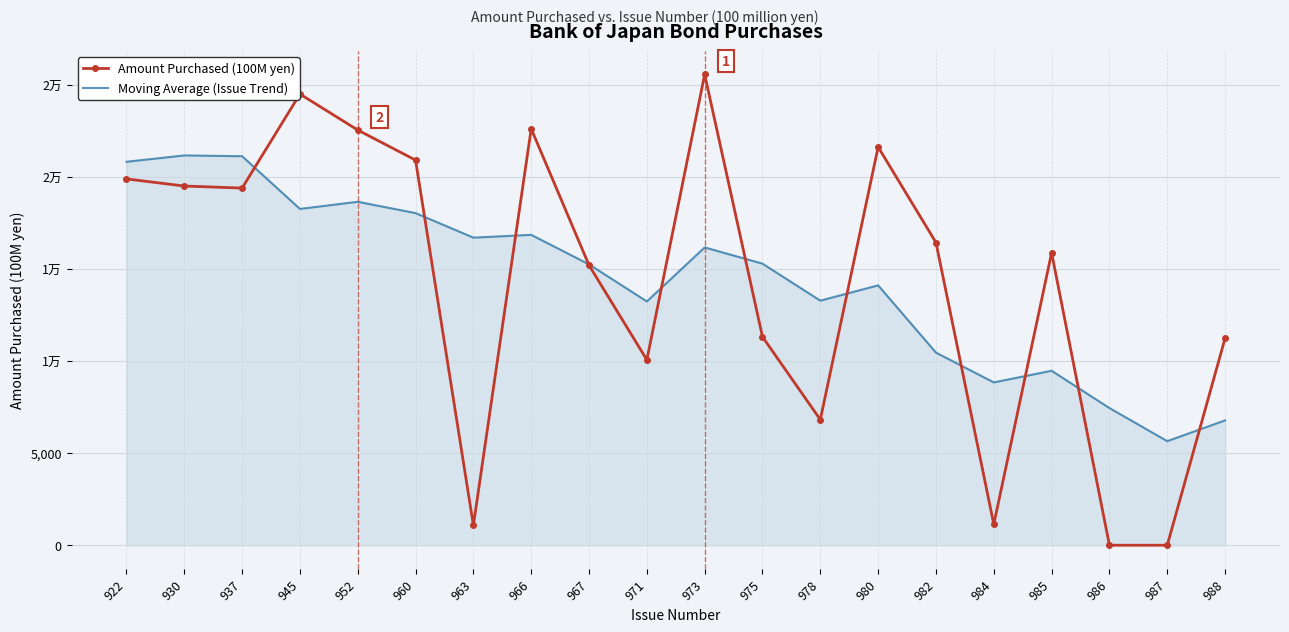

What are all the series names shown in the legend?

Amount Purchased (100M yen), Moving Average (Issue Trend)